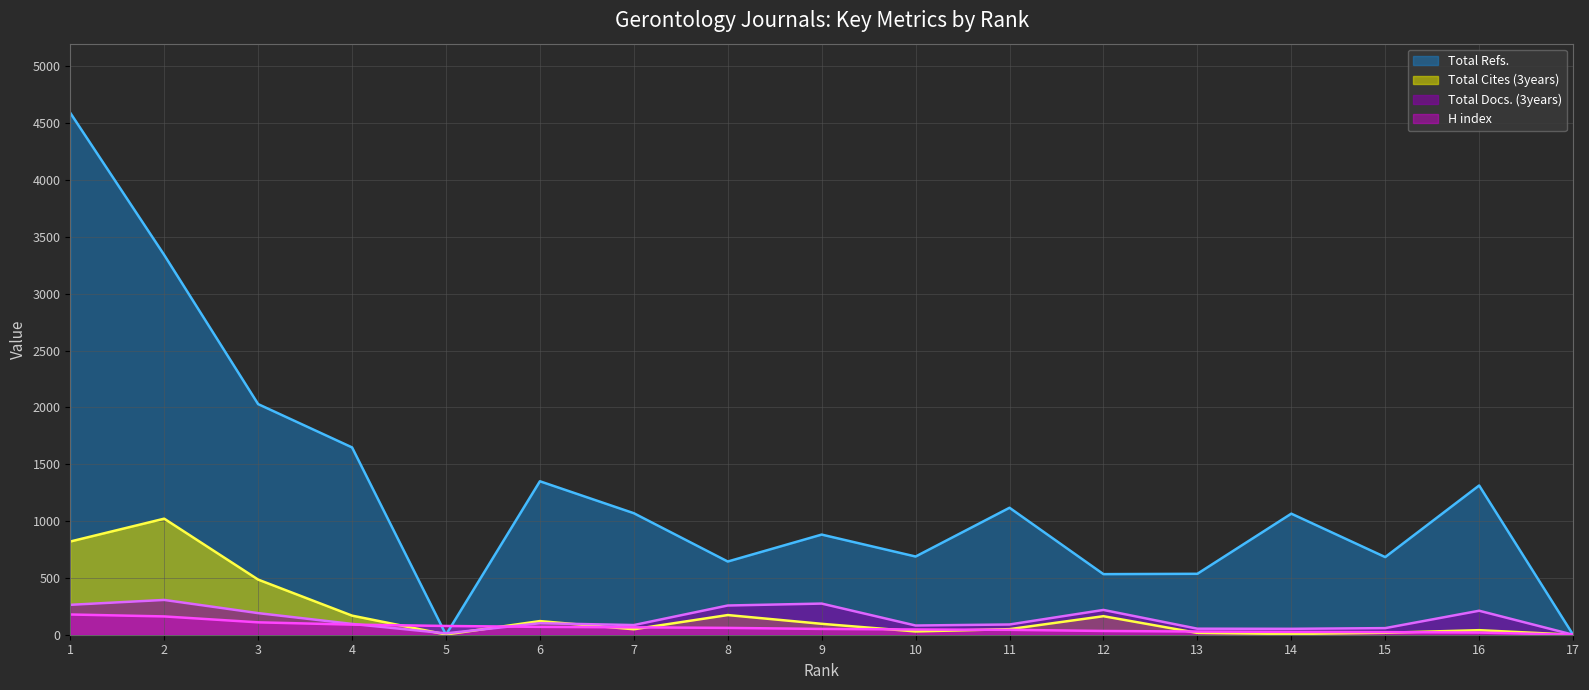

Is the value of Total Docs. (3years) (line) at 15 greater than the value of Total Cites (3years) (line) at 14?

Yes